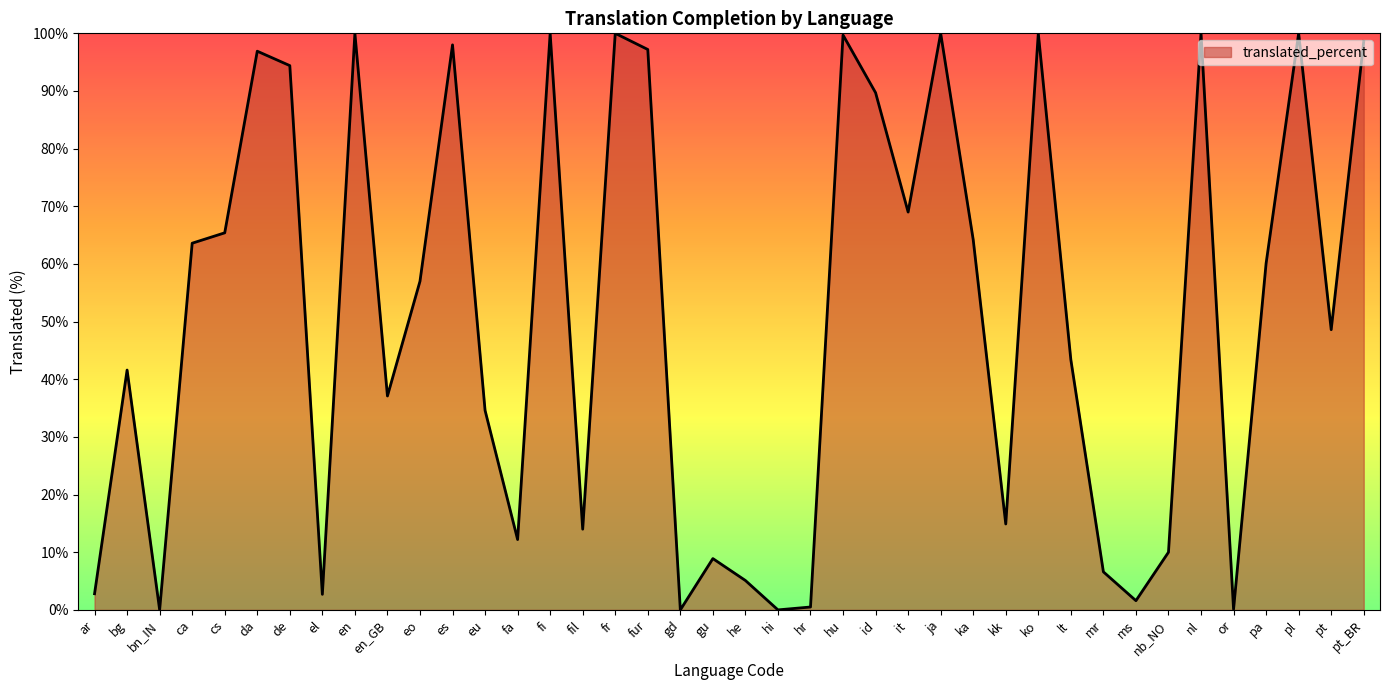

What position from the left is fur?

18